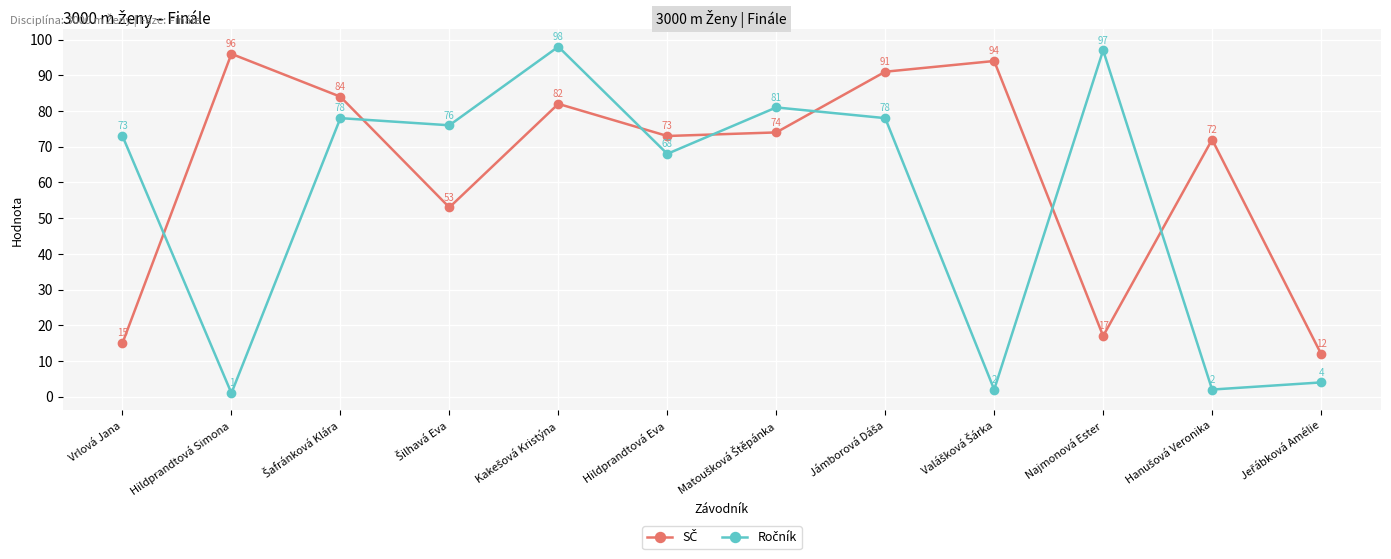

At which category does the chart reach its minimum across all series?

Hildprandtová Simona